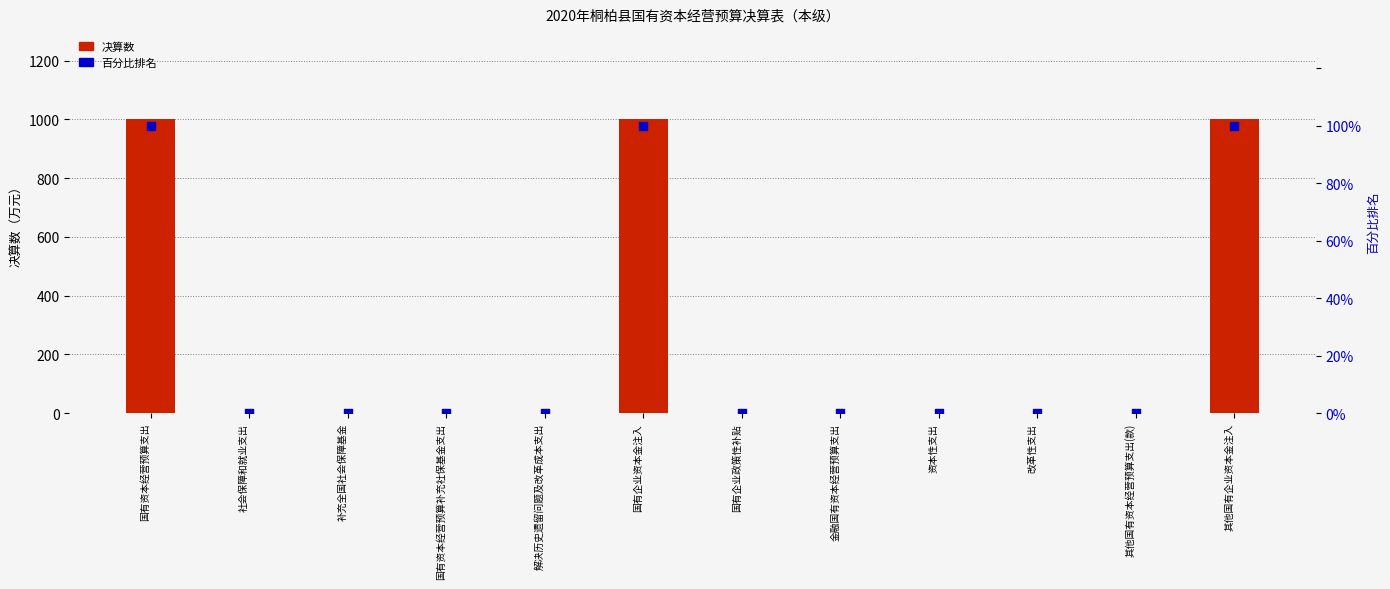

Which series has the widest spread of Y values?

决算数